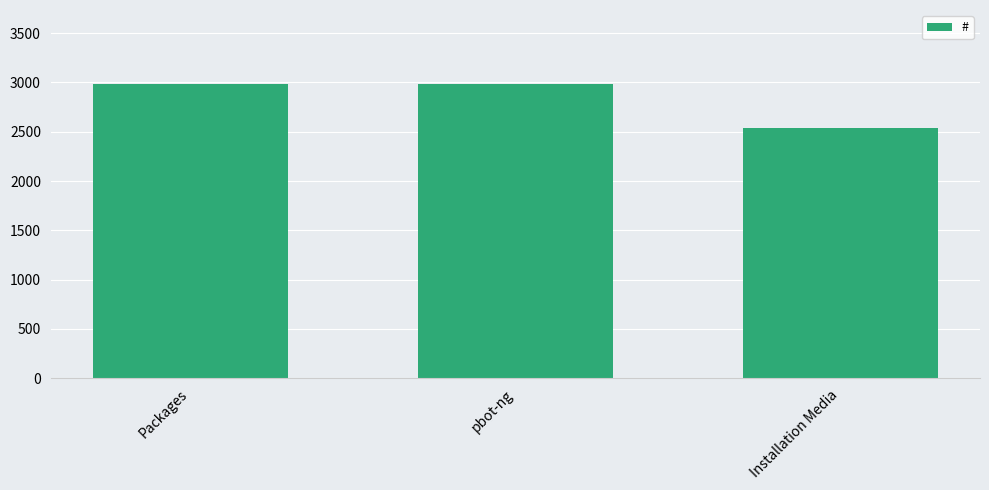

What is the sum of all values?

8512